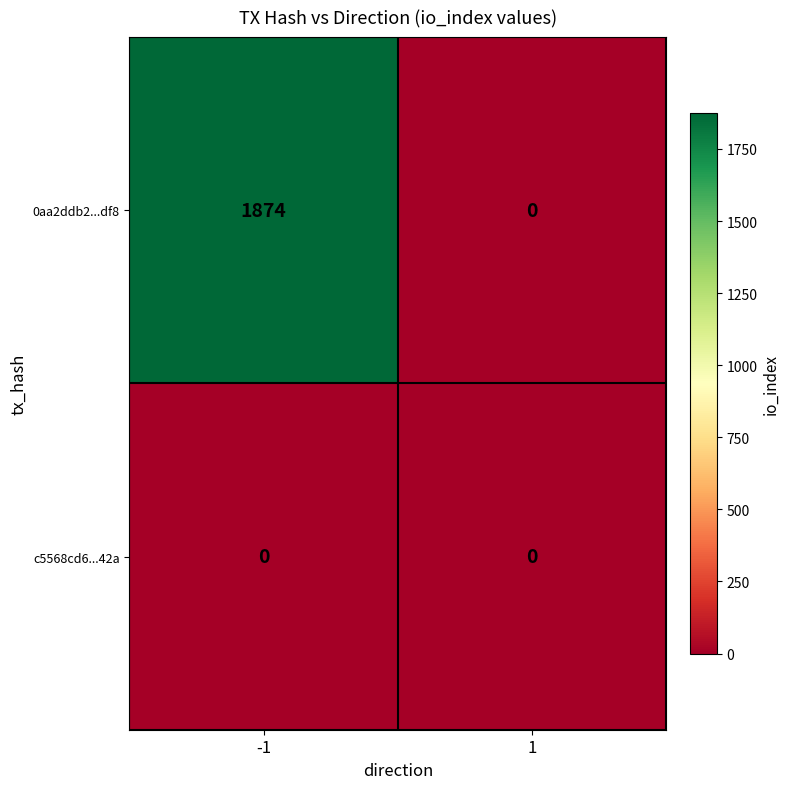

Rank the series by their average value, from highest to lowest.

0aa2ddb2...df8, c5568cd6...42a